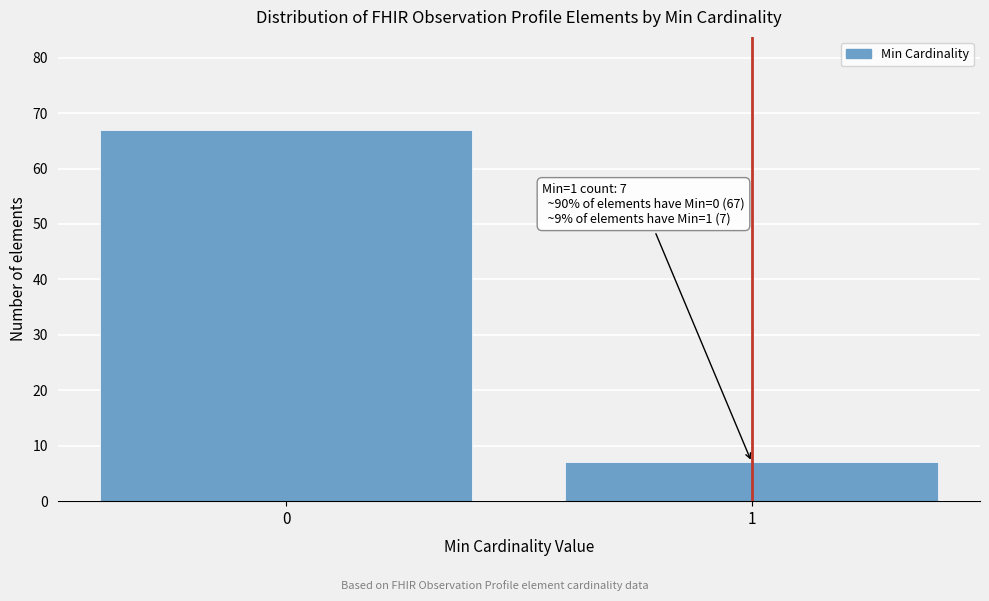

Reading left to right, what are all the values shown in this chart?

0=67	1=7